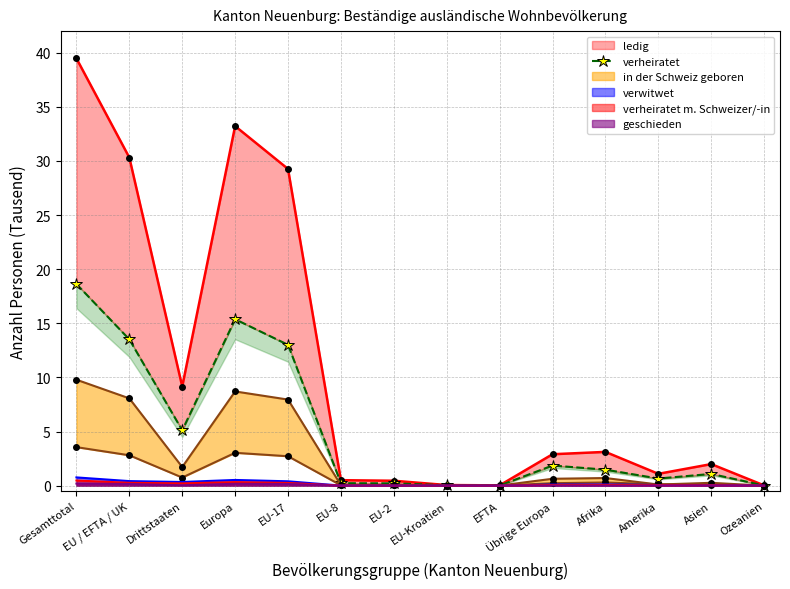

Reading right to left, list all the values displayed in this chart.

Ozeanien=0.0	Asien=1.1	Amerika=0.7	Afrika=1.5	Übrige Europa=1.9	EFTA=0.0	EU-Kroatien=0.0	EU-2=0.2	EU-8=0.2	EU-17=13.0	Europa=15.4	Drittstaaten=5.1	EU / EFTA / UK=13.5	Gesamttotal=18.6